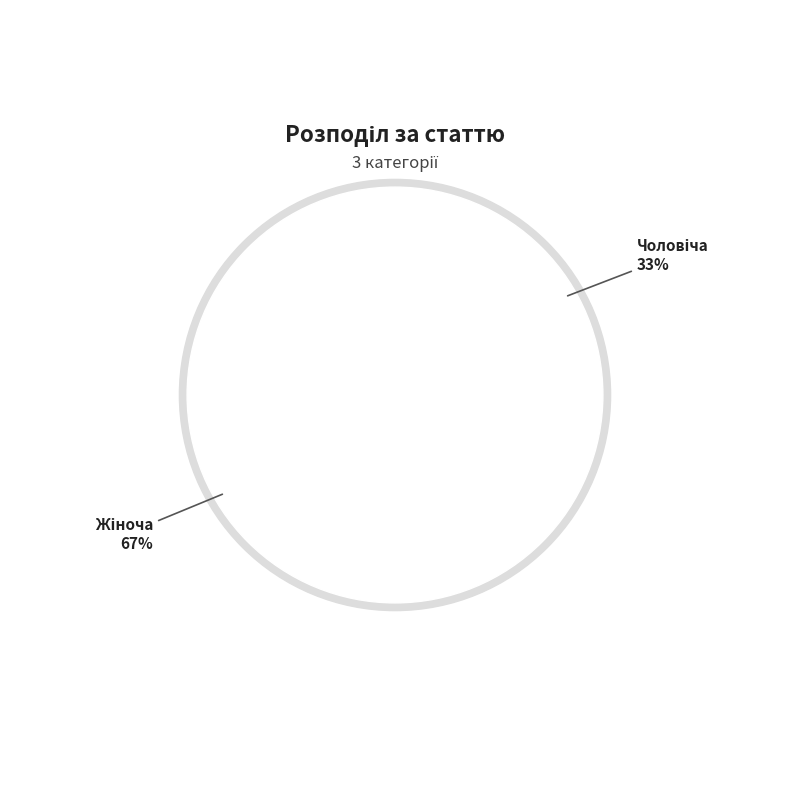

Which slice is the smallest?

Чоловіча